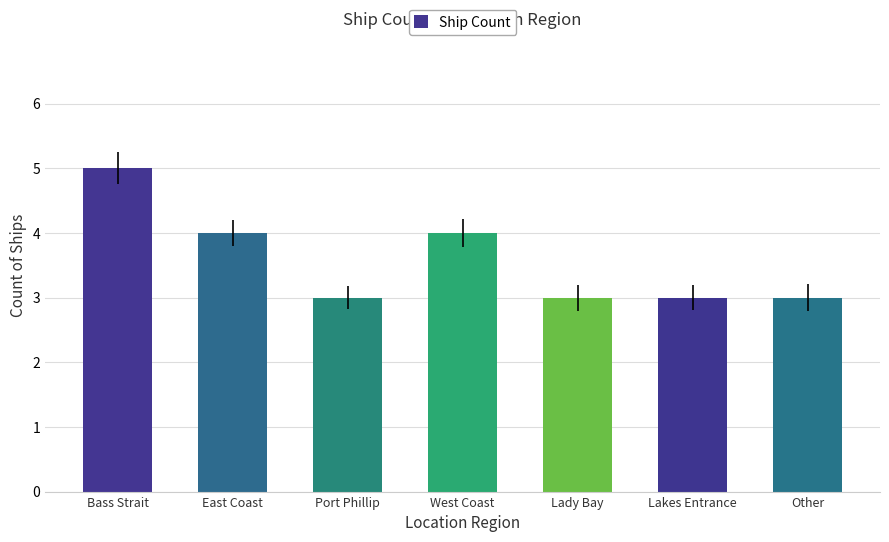

What is the greatest value displayed?

5